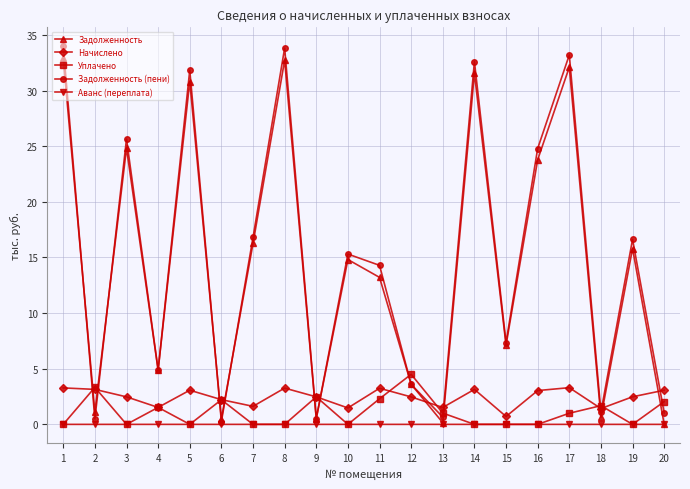

How many distinct data groups are displayed?

5